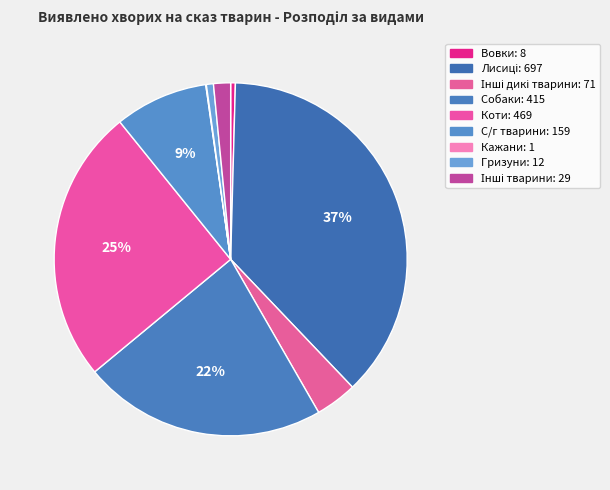

Does any single category account for the majority?

No